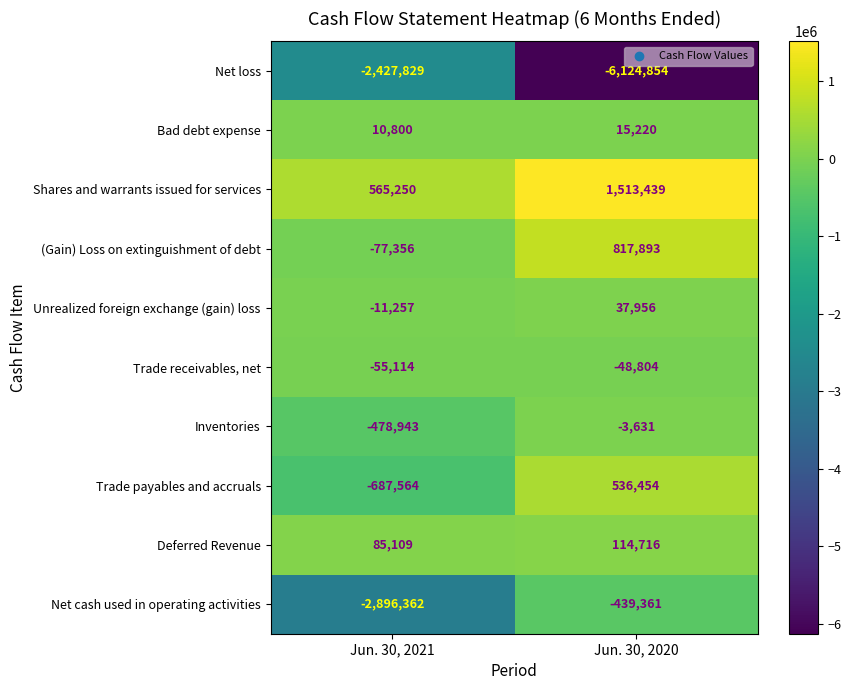

Rank the series at Jun. 30, 2021 from lowest to highest value.

Net cash used in operating activities, Net loss, Trade payables and accruals, Inventories, (Gain) Loss on extinguishment of debt, Trade receivables, net, Unrealized foreign exchange (gain) loss, Bad debt expense, Deferred Revenue, Shares and warrants issued for services